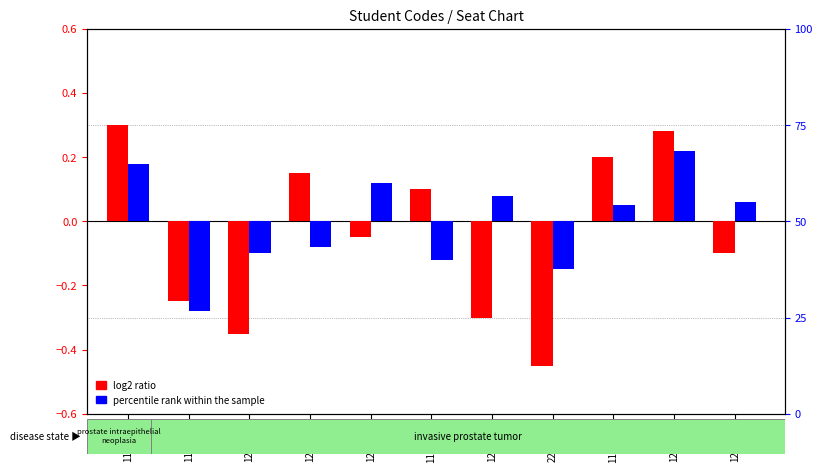

Rank the series by their maximum value, from highest to lowest.

log2 ratio, percentile rank within the sample